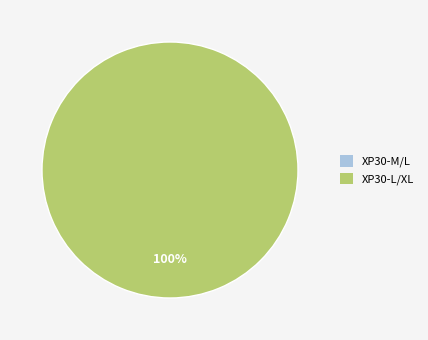

Does XP30-L/XL represent more than half of the total?

Yes